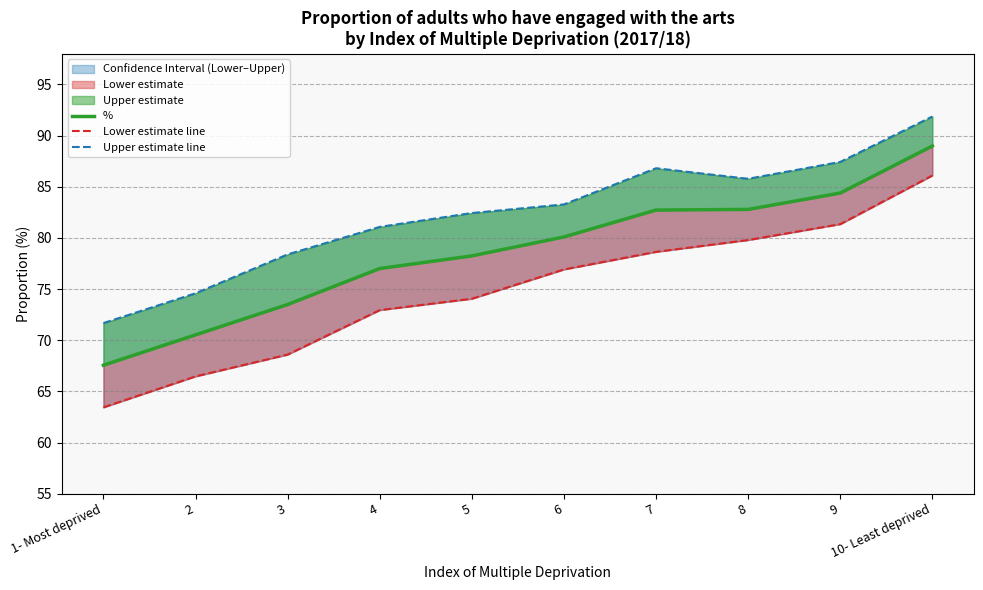

What is the difference between the second highest and minimum values in the Upper estimate line series?

15.8